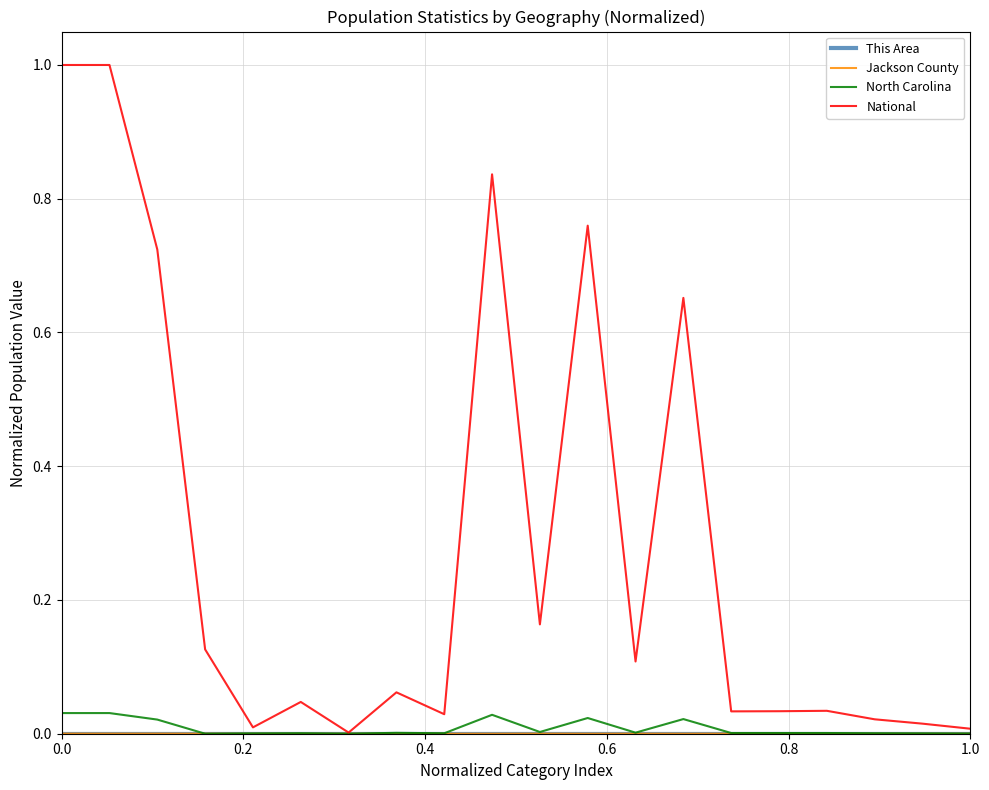

Which series has the widest spread of values?

National